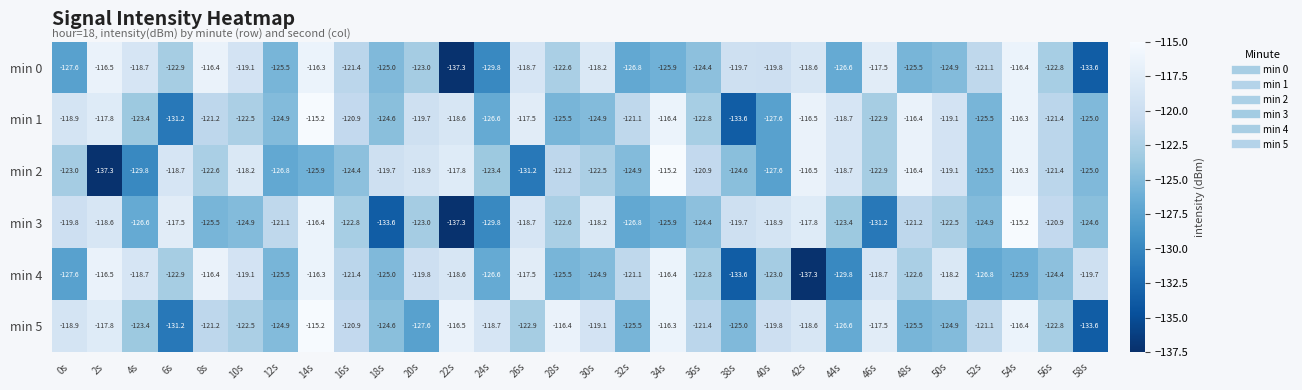

What is the maximum value shown in the chart?

-115.2